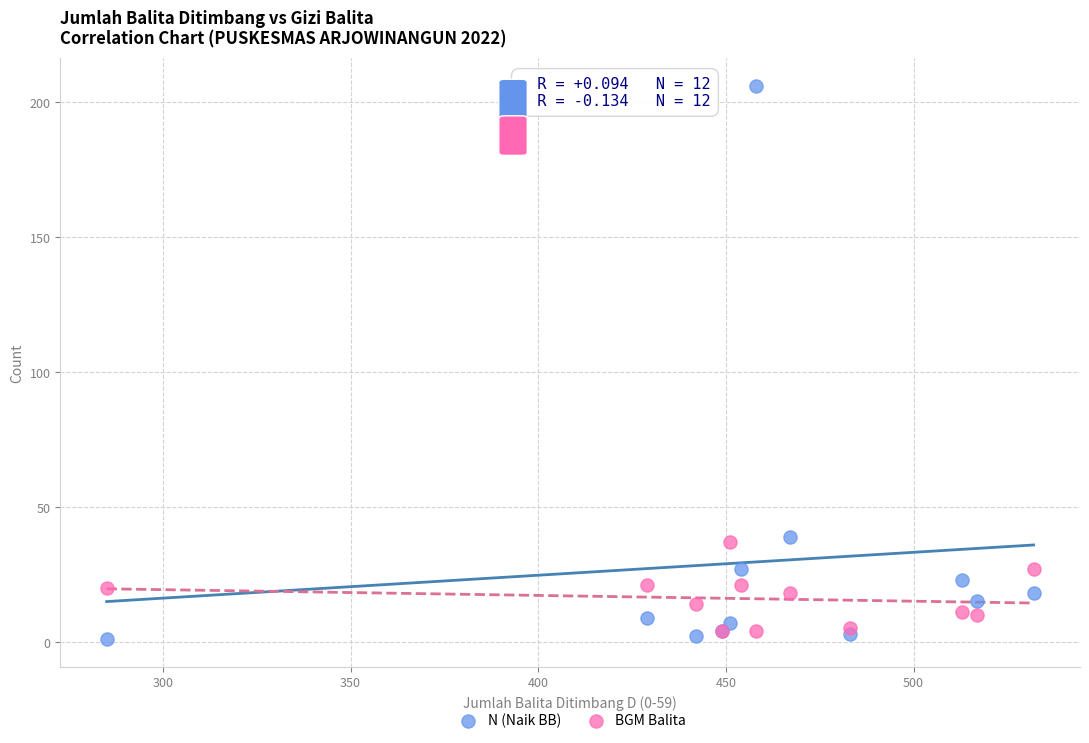

Which series contains the lowest Y value?

N (Naik BB)